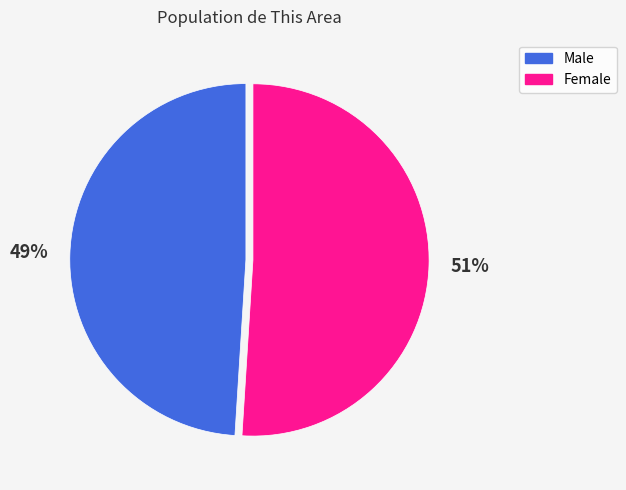

What percentage is the Male slice, to the nearest percent?

49%